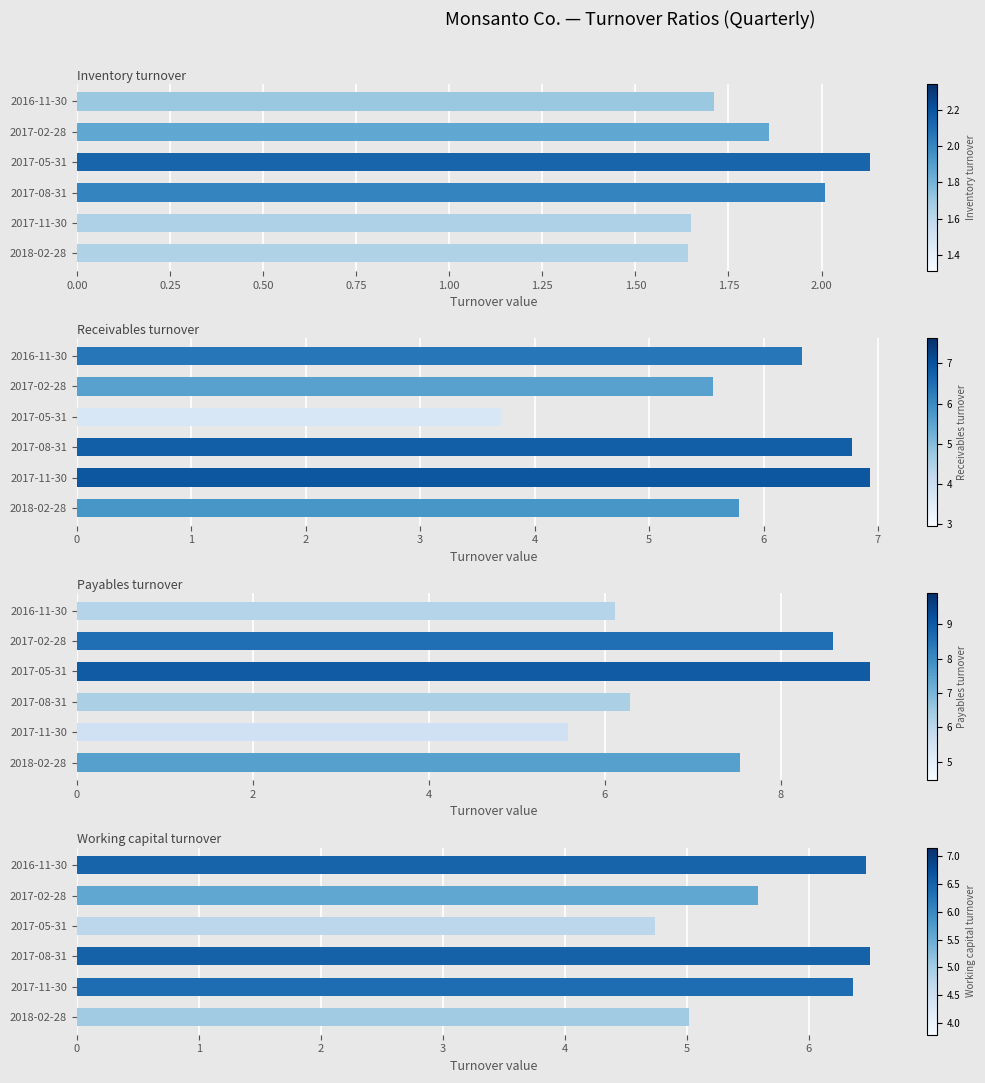

Between 2017-08-31 and 2017-02-28, which series saw the biggest shift?

Payables turnover